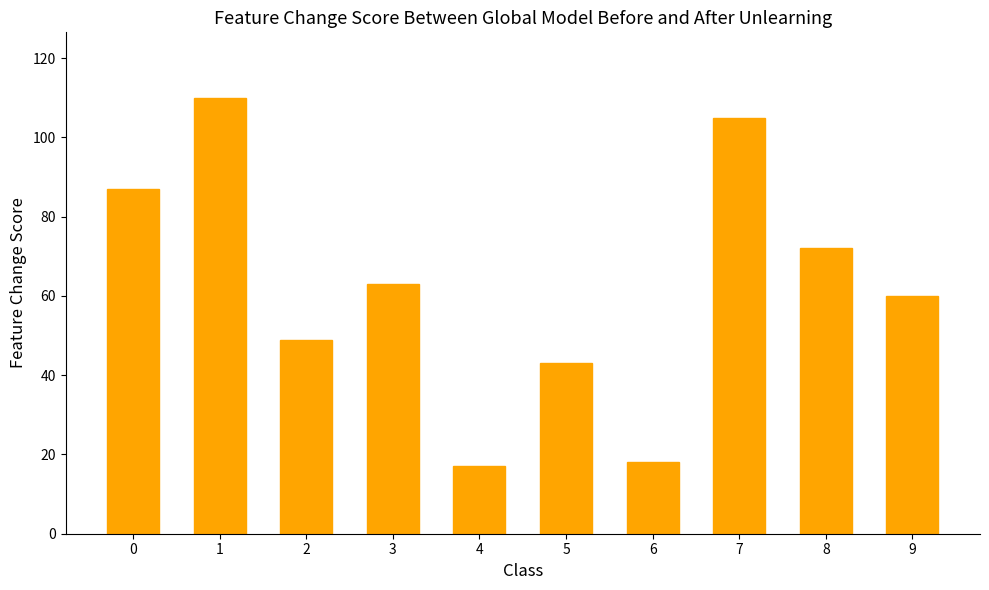

How many distinct data groups are displayed?

1